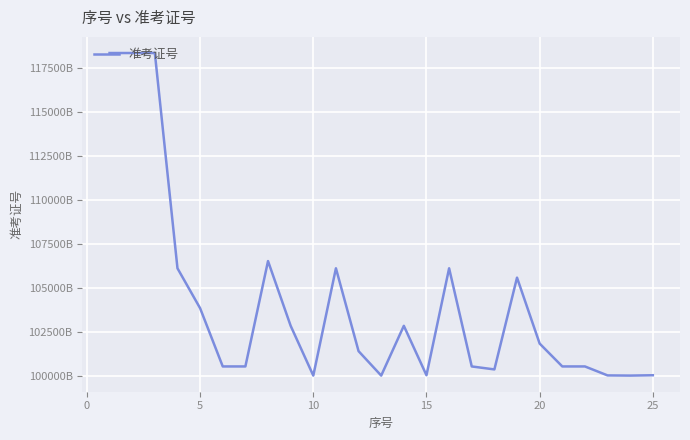

What is the difference between the second highest and minimum values?

18340209711017